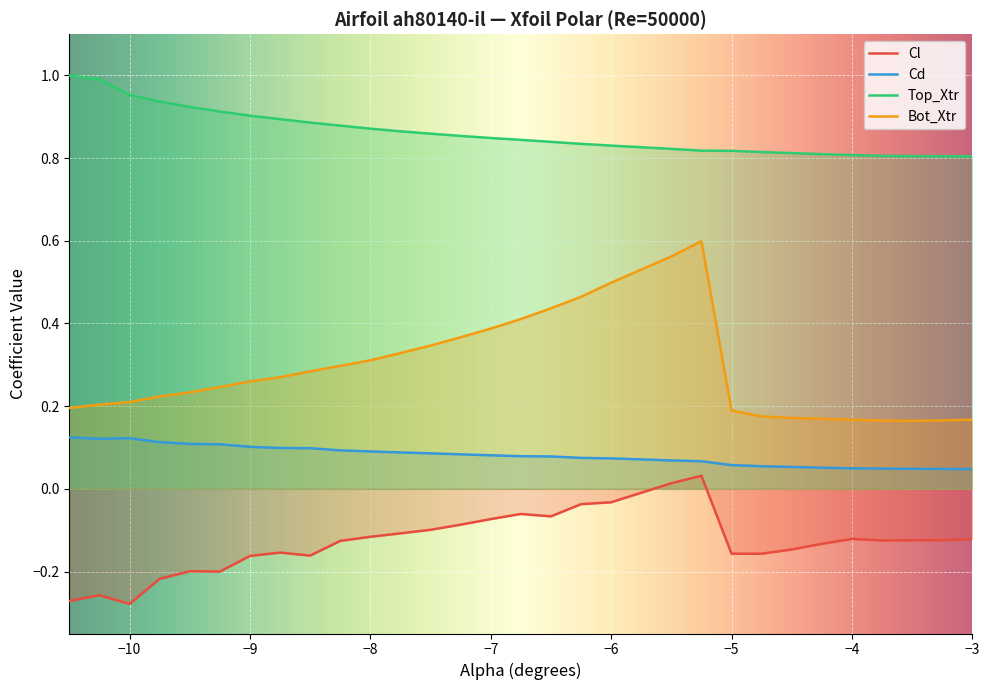

What is the total value across all series at -7.75?

1.2